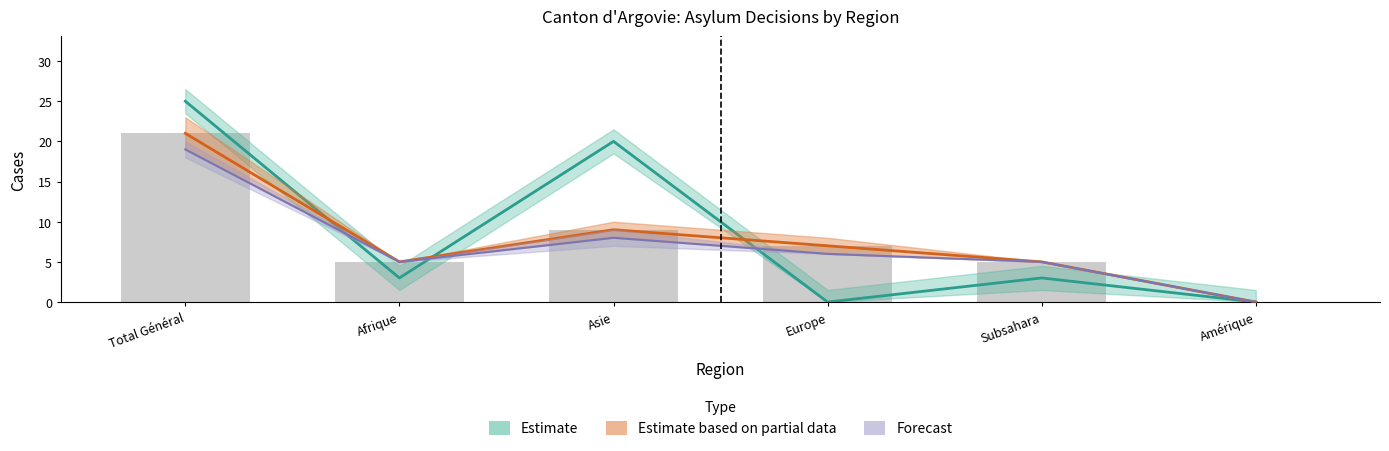

How many categories are shown in the chart?

6